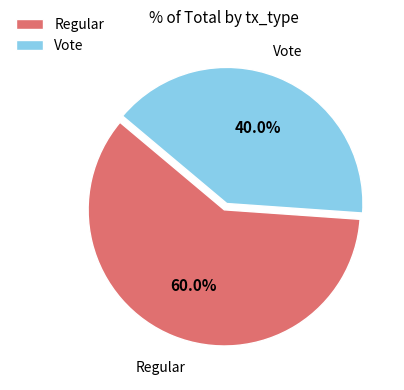

Does Vote account for over 50% of the chart?

No